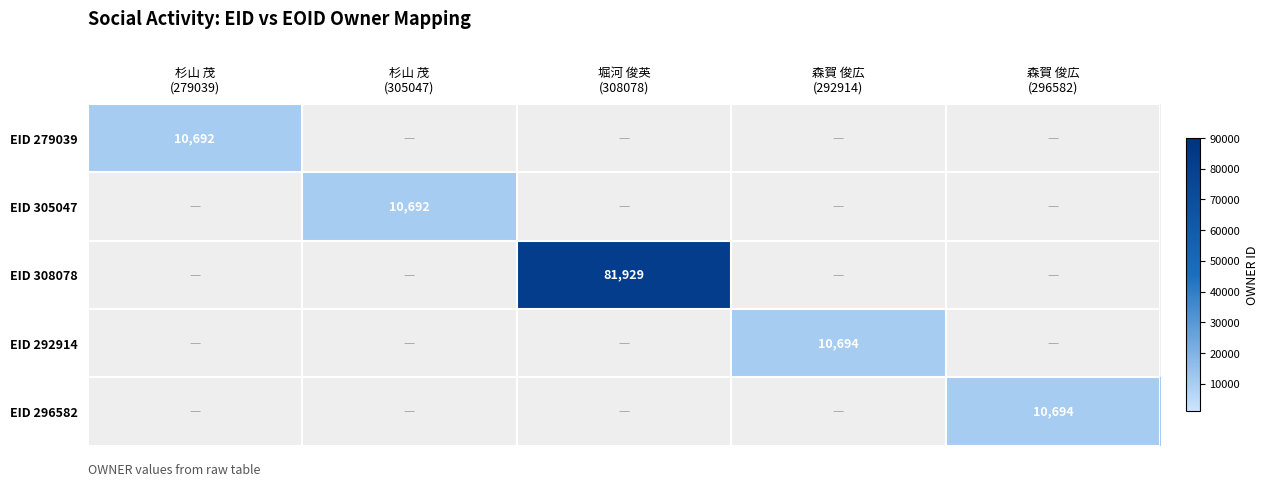

List the labels in order of EID 279039 value, largest first.

杉山 茂 (279039), 杉山 茂 (305047), 堀河 俊英 (308078), 森賀 俊広 (292914), 森賀 俊広 (296582)